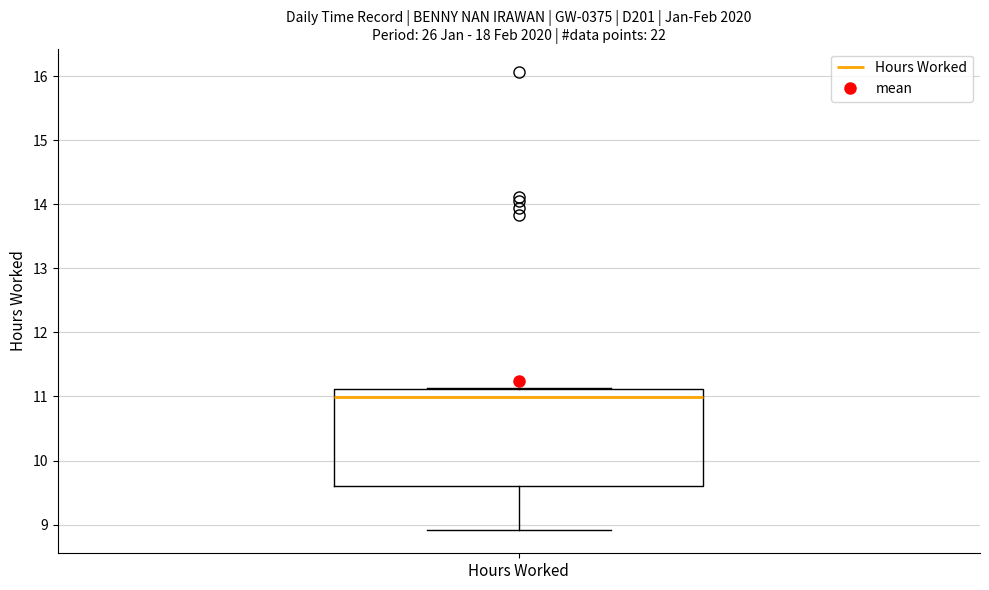

Transcribe this box plot: give where the median line is, the range the box spans, and where the two whiskers end, as read against the y-axis. The values are not printed on the chart, so give them approximately, as read against the axis.

median 11.0, box 9.6 to 11.1, whiskers 8.9 to 11.1